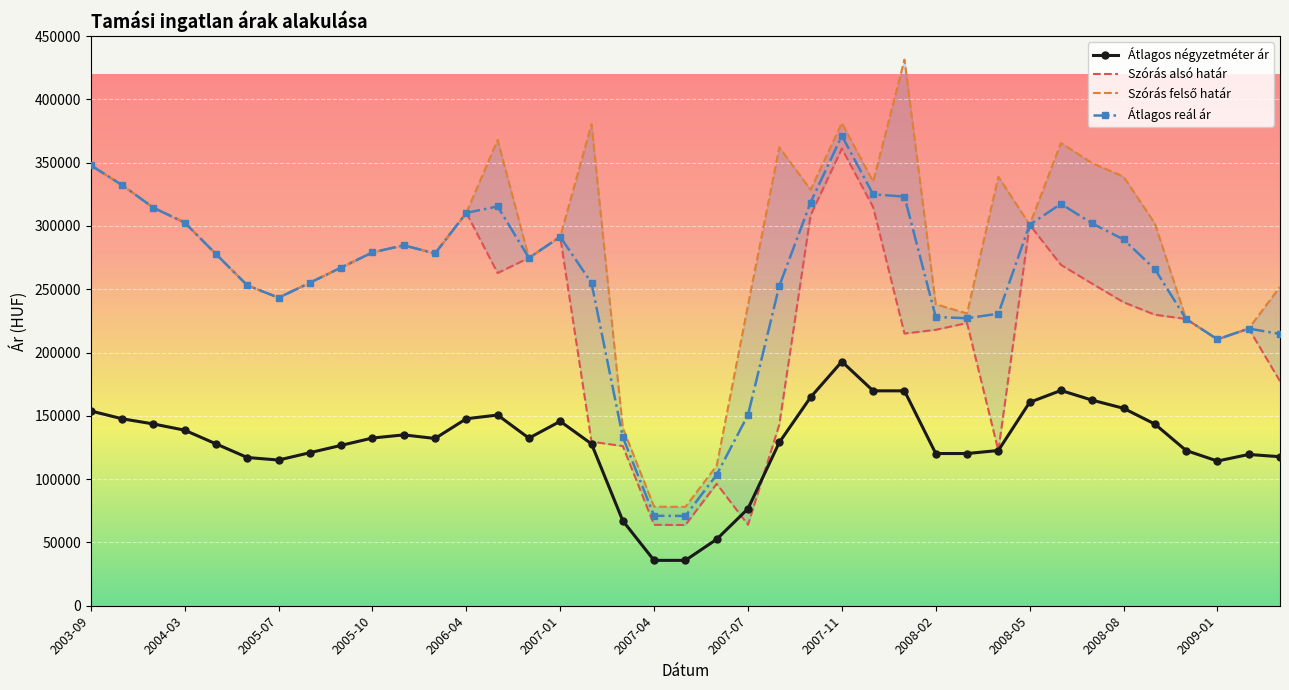

At which category does Átlagos reál ár reach its first local valley?

2005-07